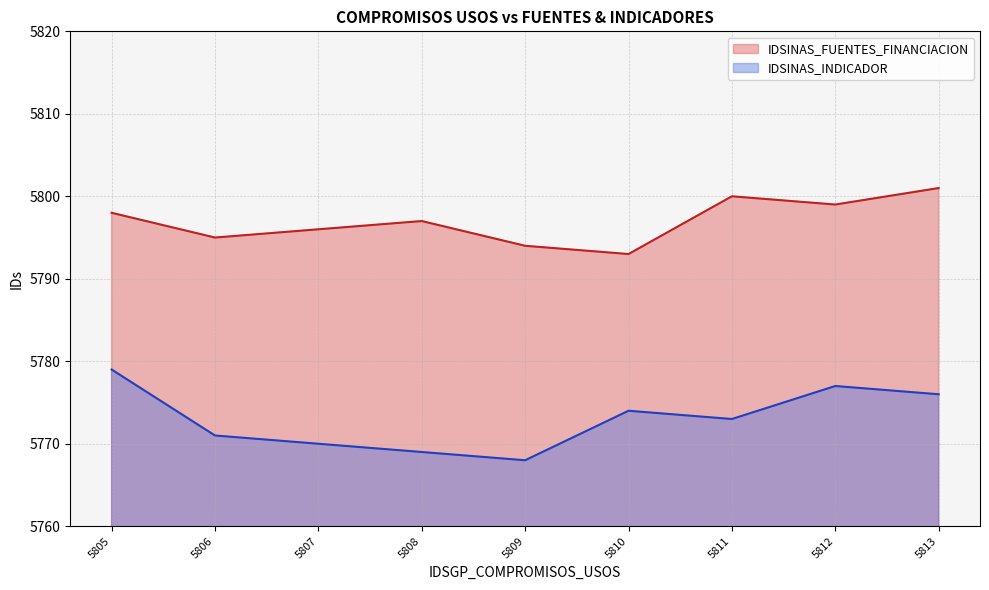

True or false: IDSINAS_FUENTES_FINANCIACION and IDSINAS_INDICADOR intersect in this chart.

False